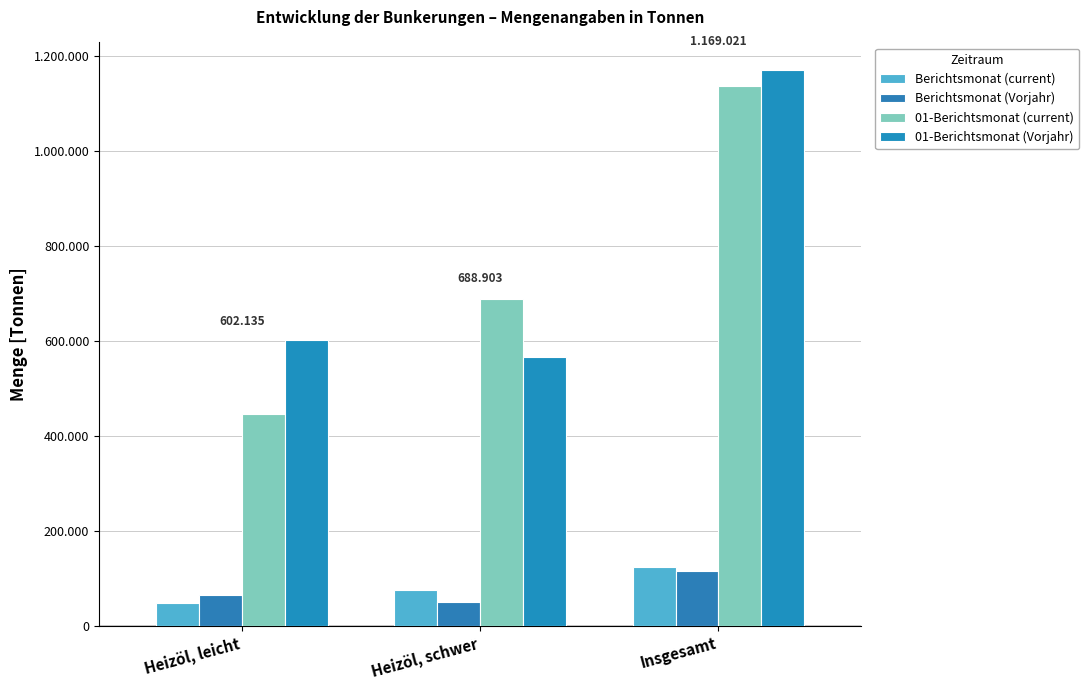

At which category does the chart reach its minimum across all series?

Heizöl, leicht